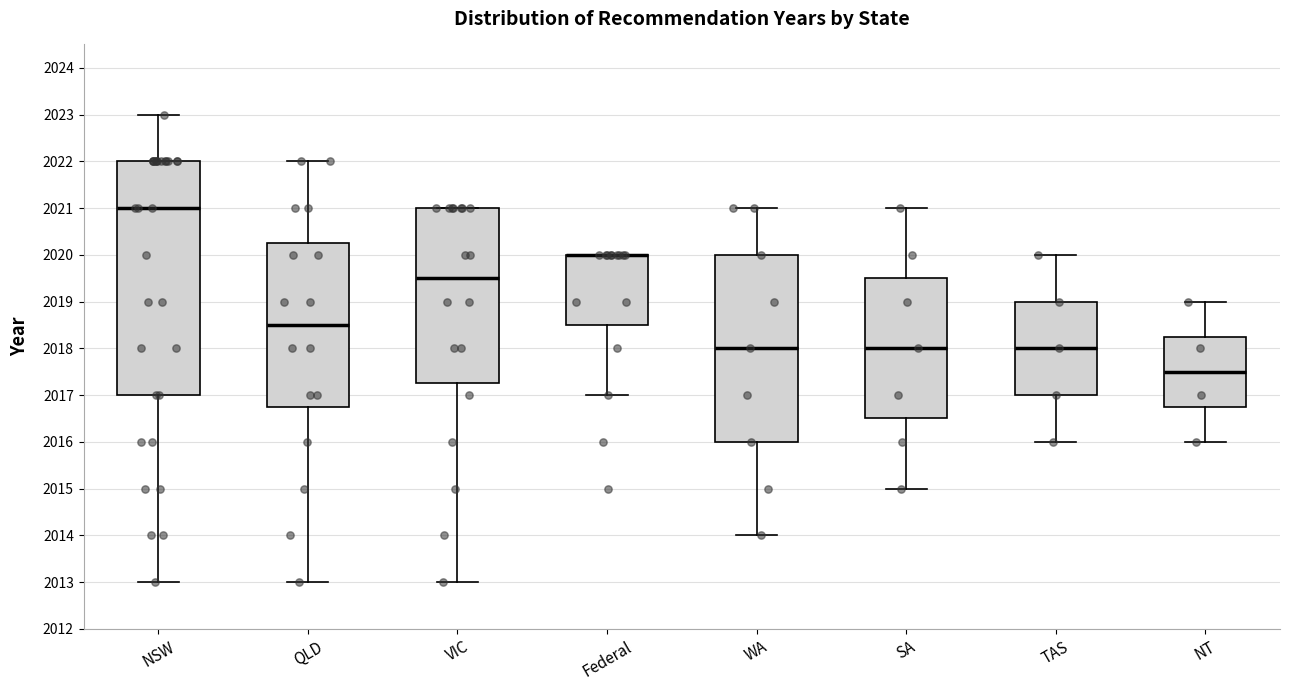

Reading left to right, read every box against the y-axis: the position of its median line, the range the box covers, and the ends of its whiskers. The values are not printed on the chart, so give them approximately, as read against the axis.

NSW: median 2021.0, box 2017.0 to 2022.0, whiskers 2013.0 to 2023.0
QLD: median 2018.5, box 2016.8 to 2020.3, whiskers 2013.0 to 2022.0
VIC: median 2019.5, box 2017.3 to 2021.0, whiskers 2013.0 to 2021.0
Federal: median 2020.0 (drawn on the box's upper edge), box 2018.5 to 2020.0, whiskers 2017.0 to 2020.0
WA: median 2018.0, box 2016.0 to 2020.0, whiskers 2014.0 to 2021.0
SA: median 2018.0, box 2016.5 to 2019.5, whiskers 2015.0 to 2021.0
TAS: median 2018.0, box 2017.0 to 2019.0, whiskers 2016.0 to 2020.0
NT: median 2017.5, box 2016.8 to 2018.3, whiskers 2016.0 to 2019.0